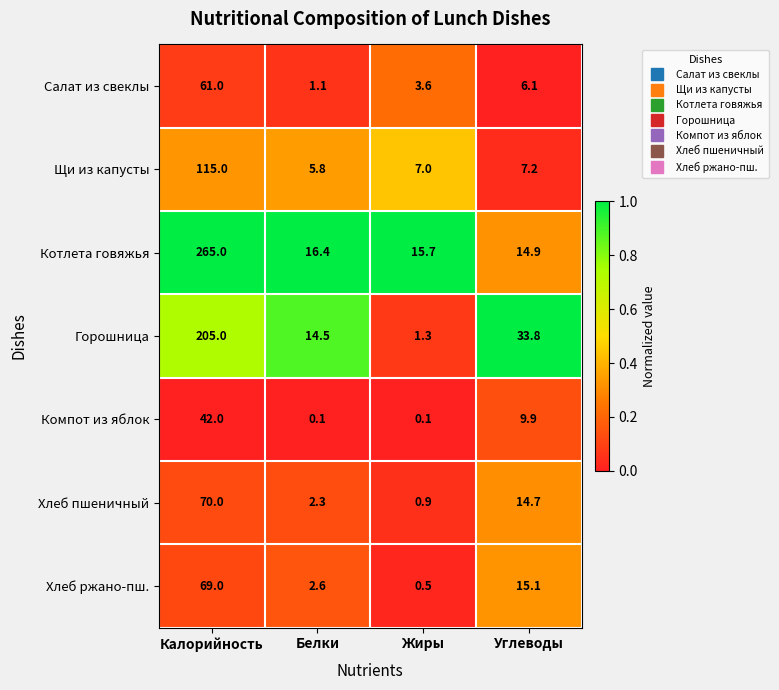

Which series changed the most between Белки and Углеводы?

Горошница